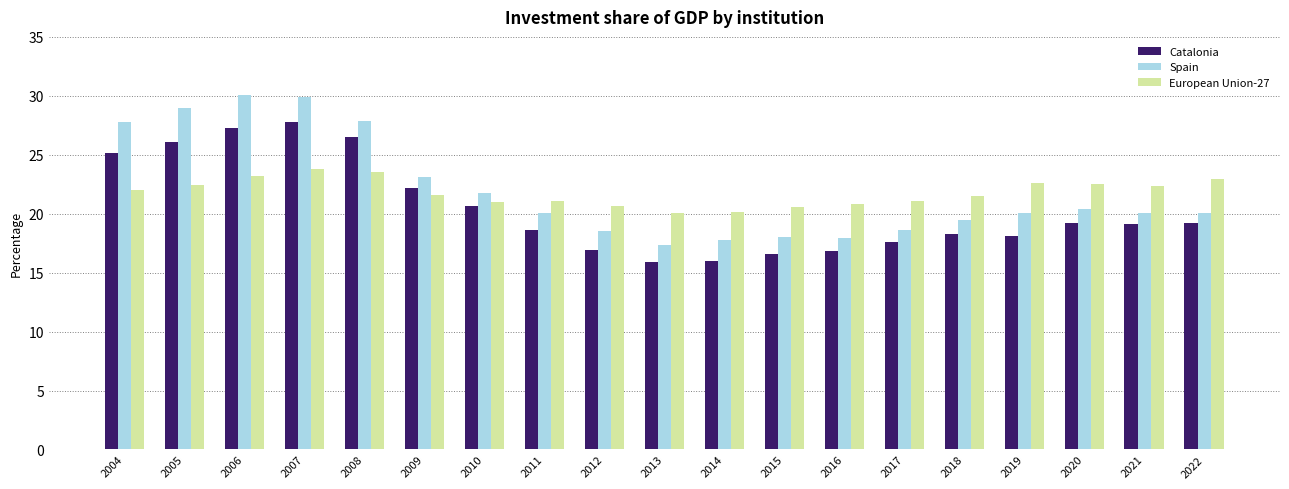

What is the value of the Catalonia bar at the 17th from the left?

19.2